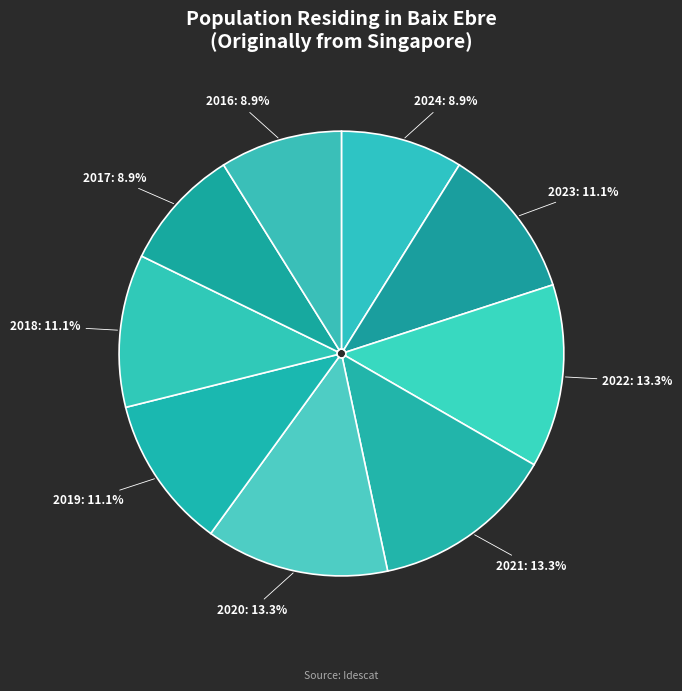

Is there a majority slice in this chart?

No